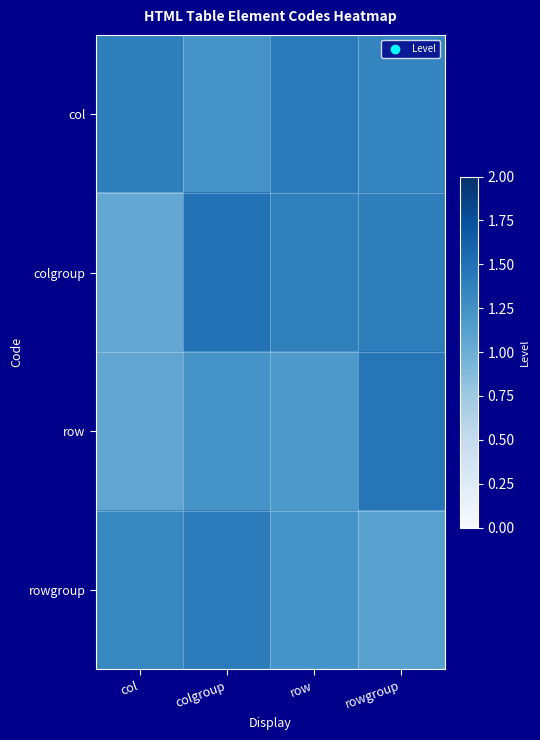

What is the minimum value shown in the chart?

1.0